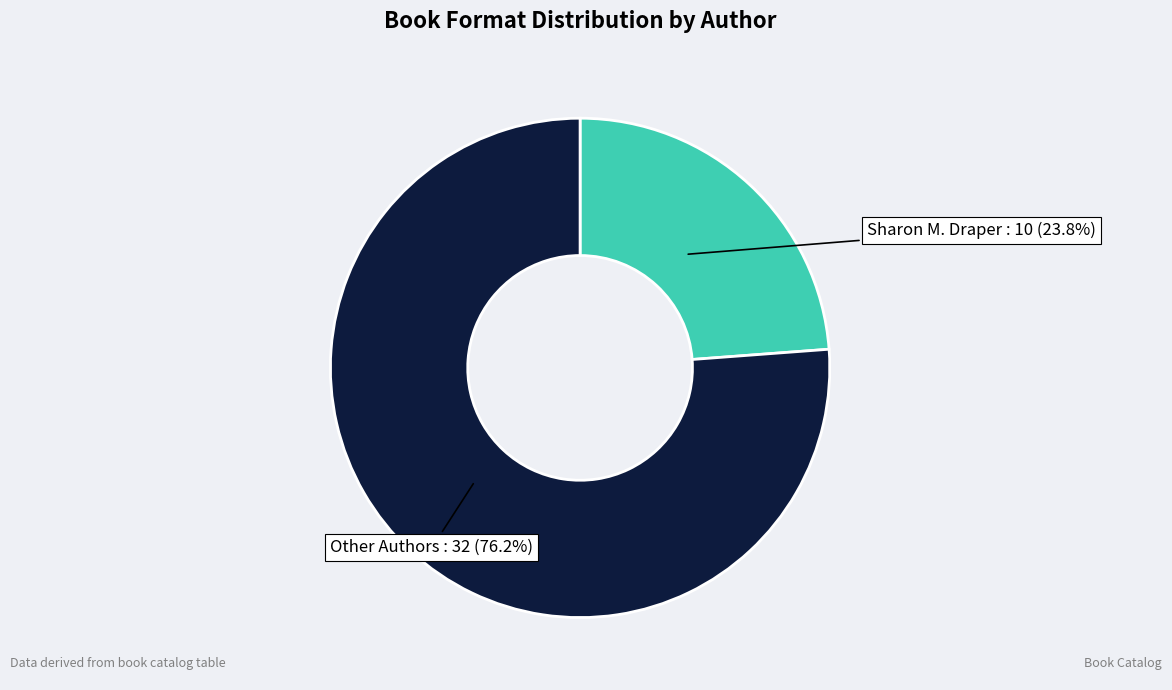

What percentage do Other Authors and Sharon M. Draper together represent?

100.0%